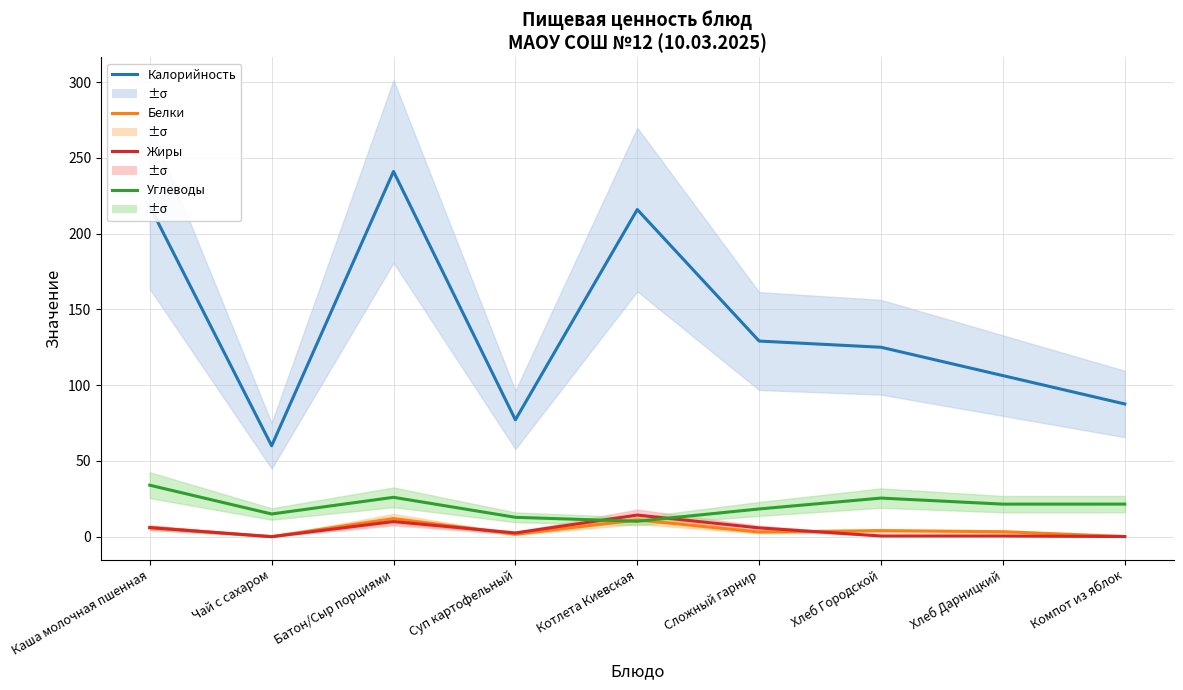

True or false: Углеводы and Калорийность intersect in this chart.

False